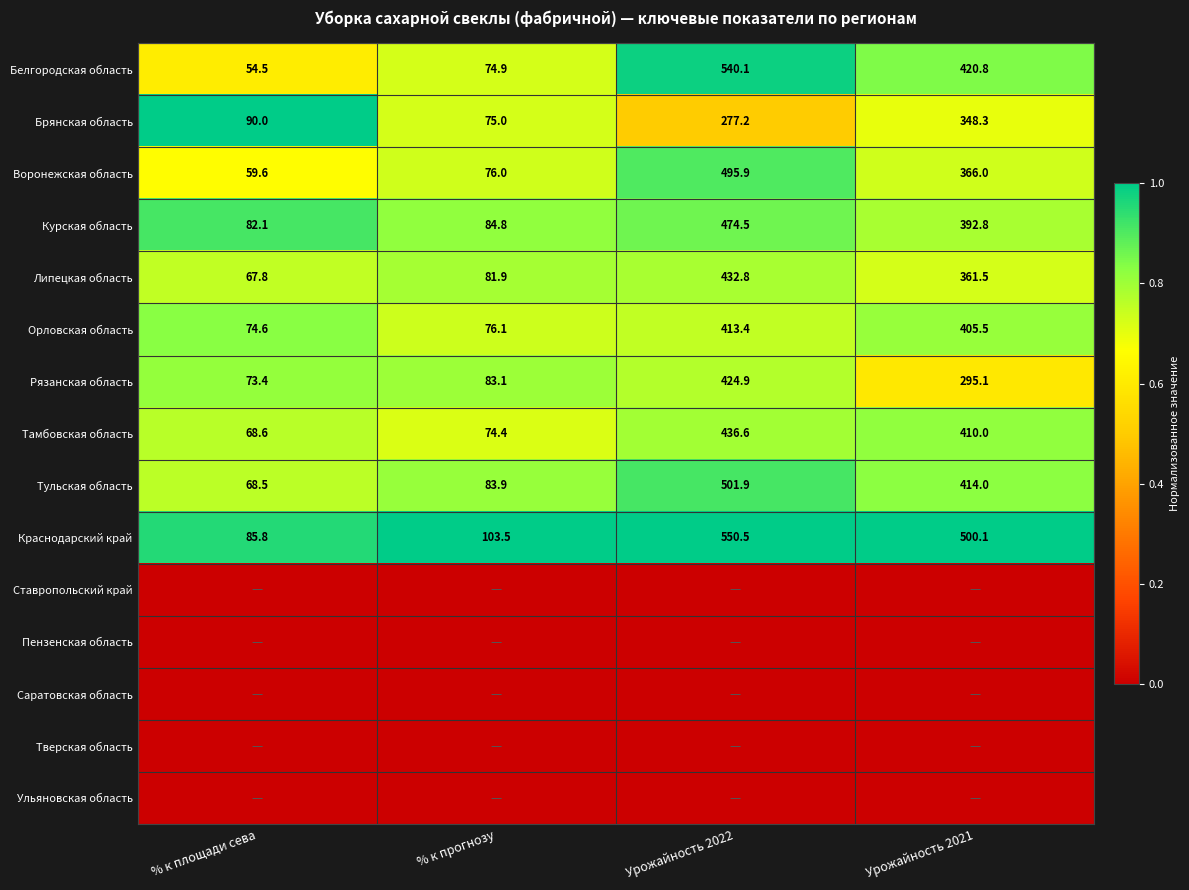

What is the difference between the maximum and minimum values in the Липецкая область series?

365.0